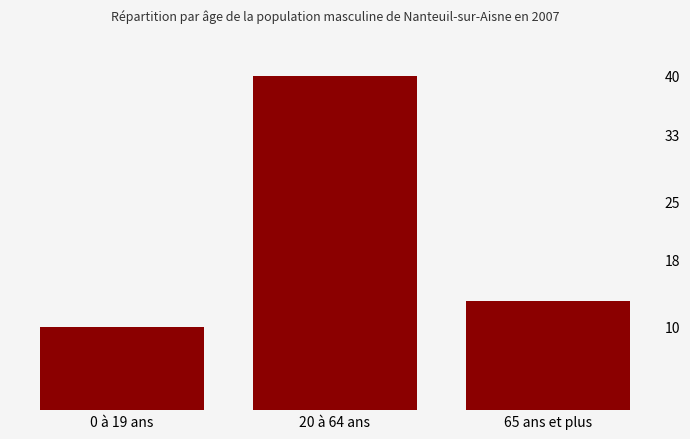

How many bars are there in total?

3